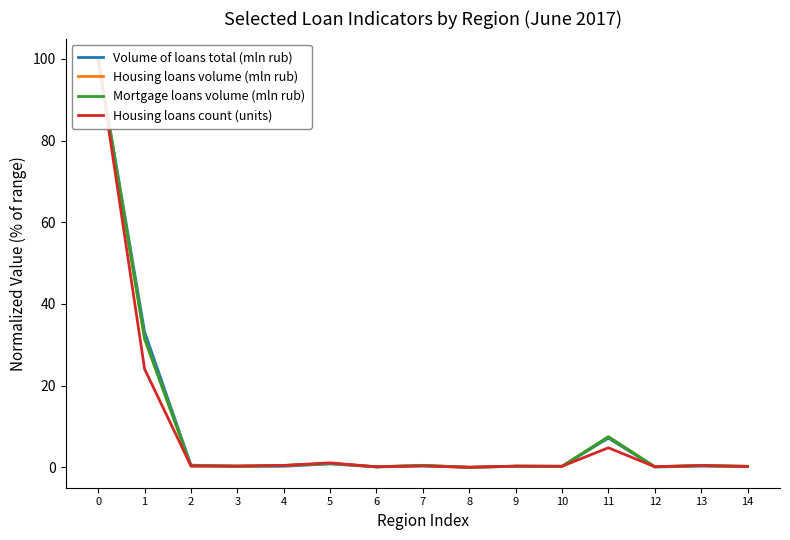

Is this an area chart (filled region under the line)?

No